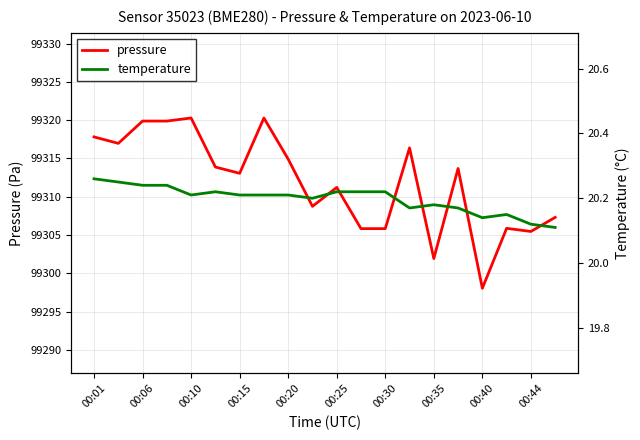

In pressure, how many points are lower than both neighbors (excluding endpoints)?

6